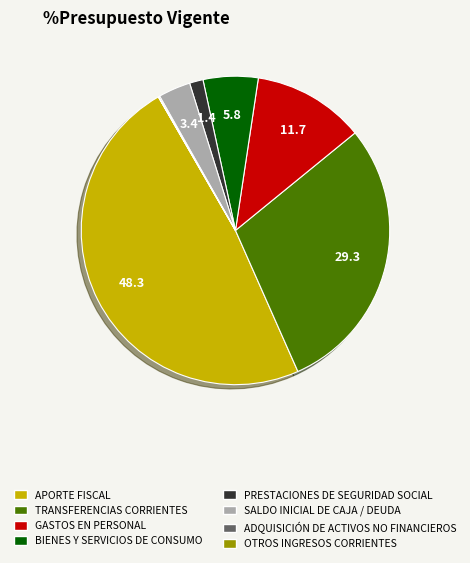

Do SALDO INICIAL DE CAJA / DEUDA and TRANSFERENCIAS CORRIENTES together represent more than half of the pie?

No